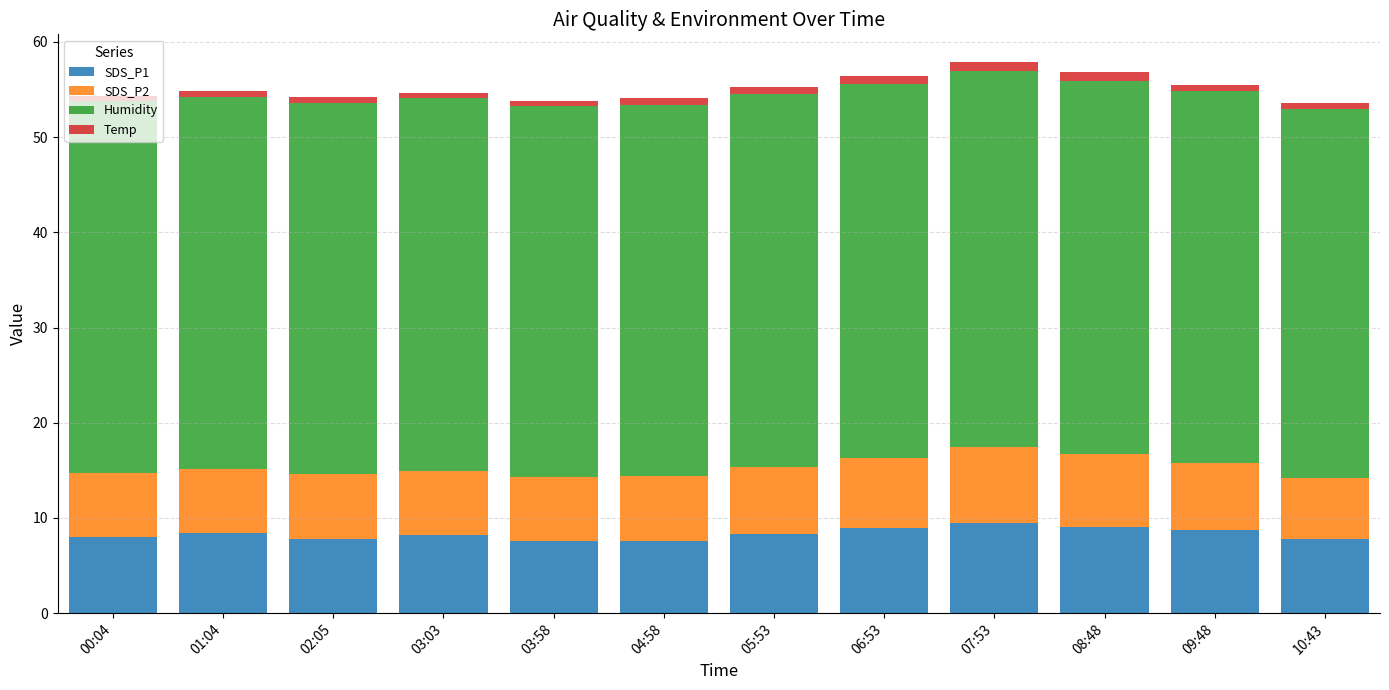

What is the sum of all SDS_P1 values?

99.9